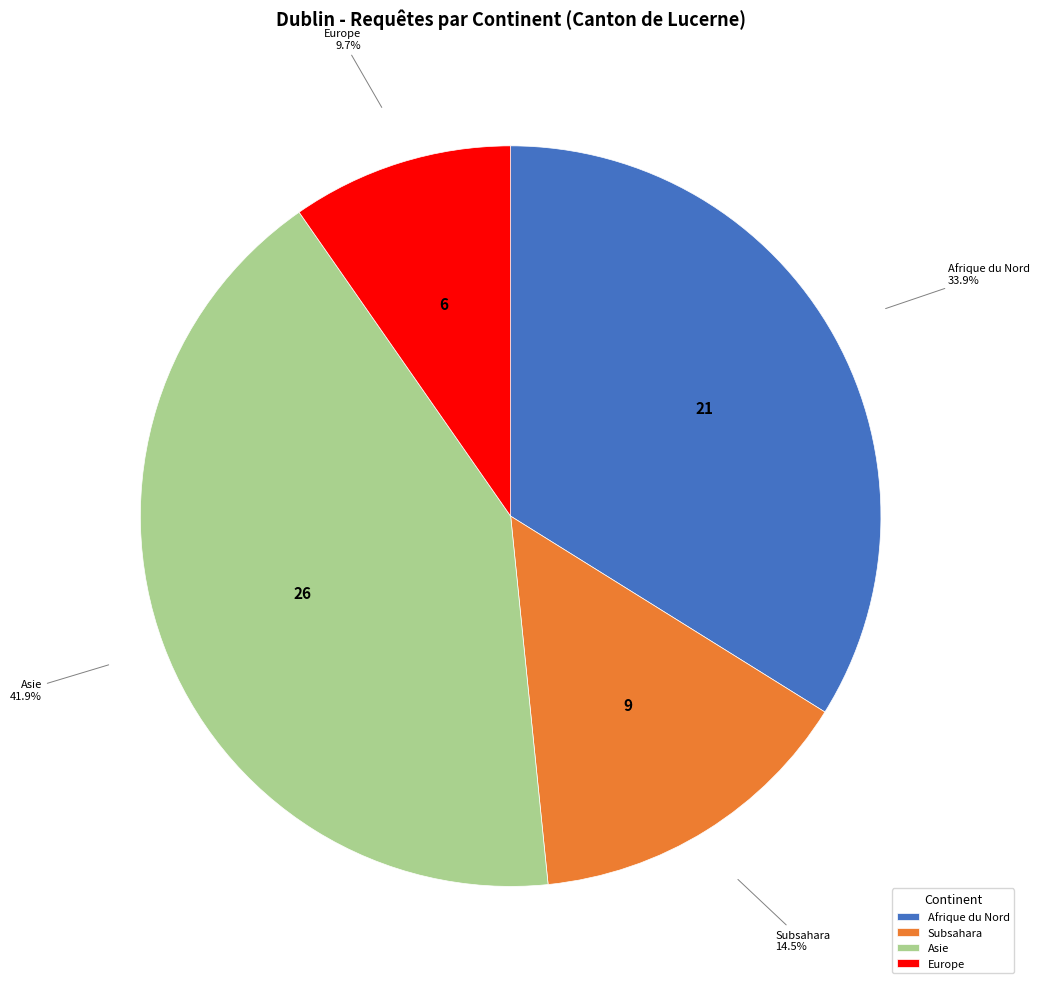

Is Afrique du Nord the majority of the pie?

No